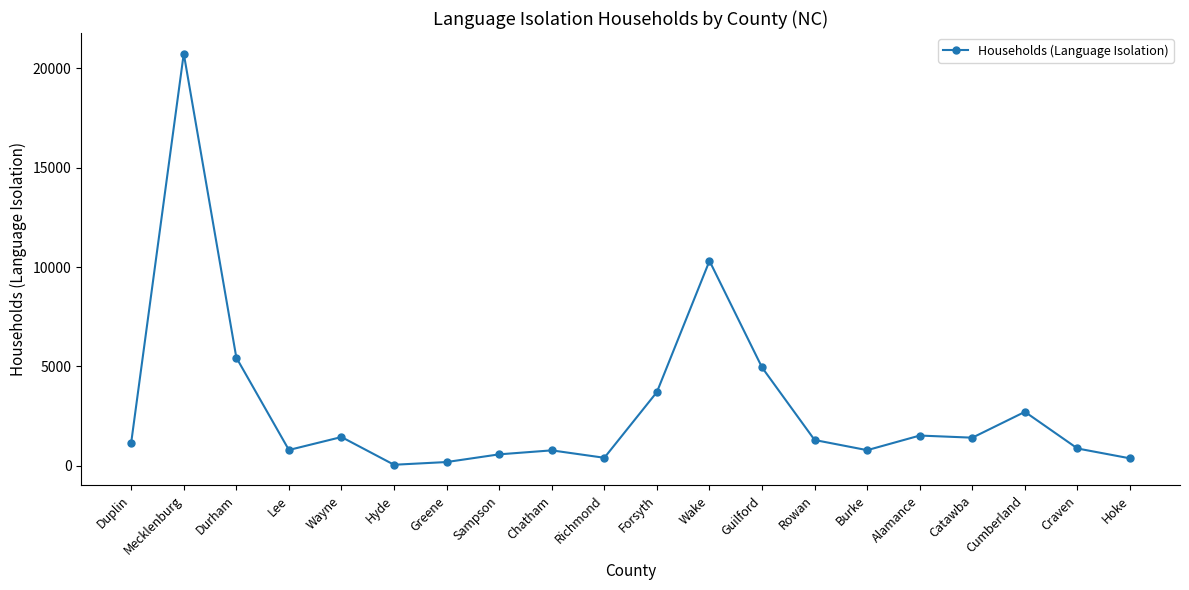

Read the value at Burke.

792